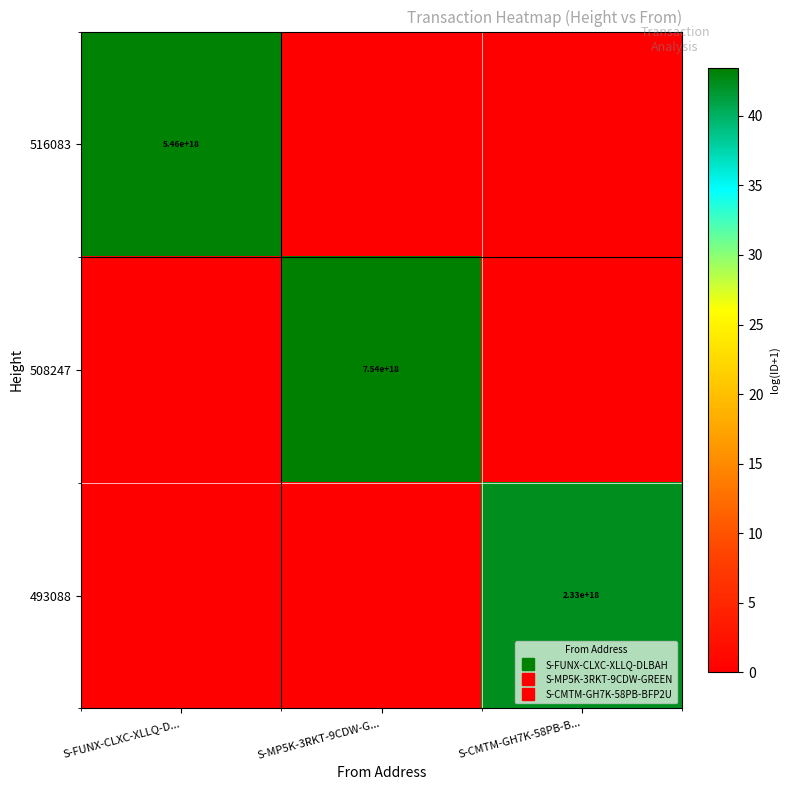

Where is 493088 nearest to the value 21?

S-FUNX-CLXC-XLLQ-D...